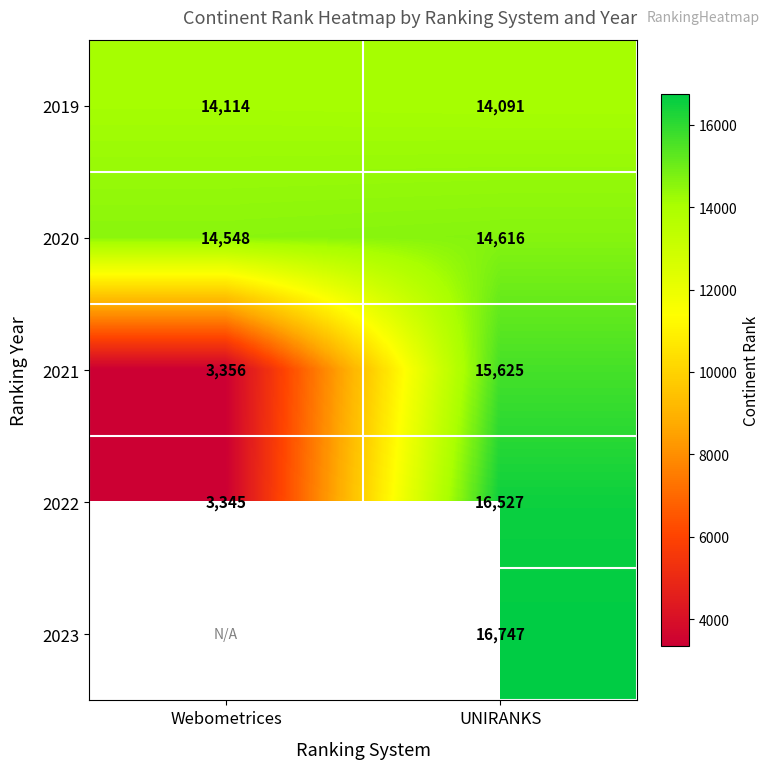

At UNIRANKS, list the series in order from smallest to largest.

2019, 2020, 2021, 2022, 2023